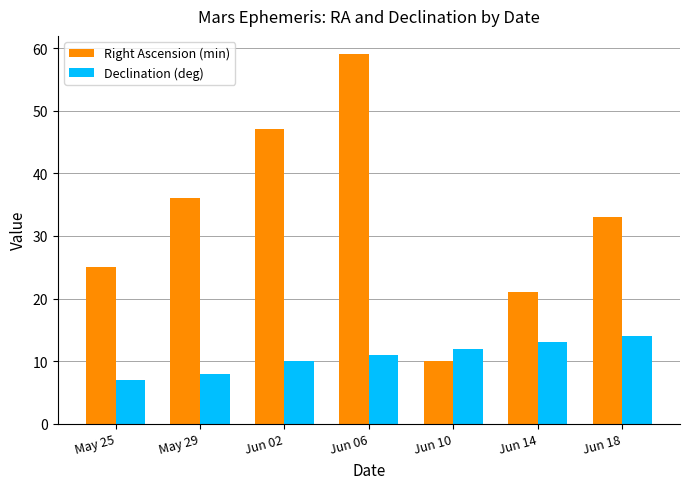

Where is Declination (deg) nearest to the value 10?

Jun 02